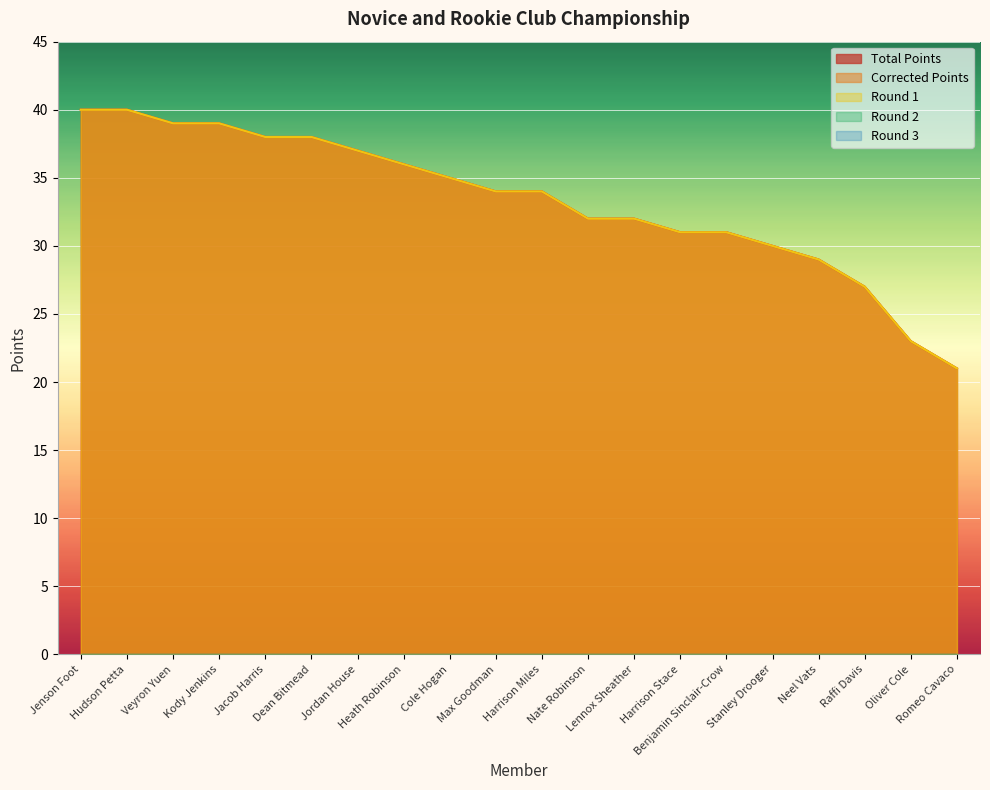

At which category is the sum across all series the highest?

Jenson Foot